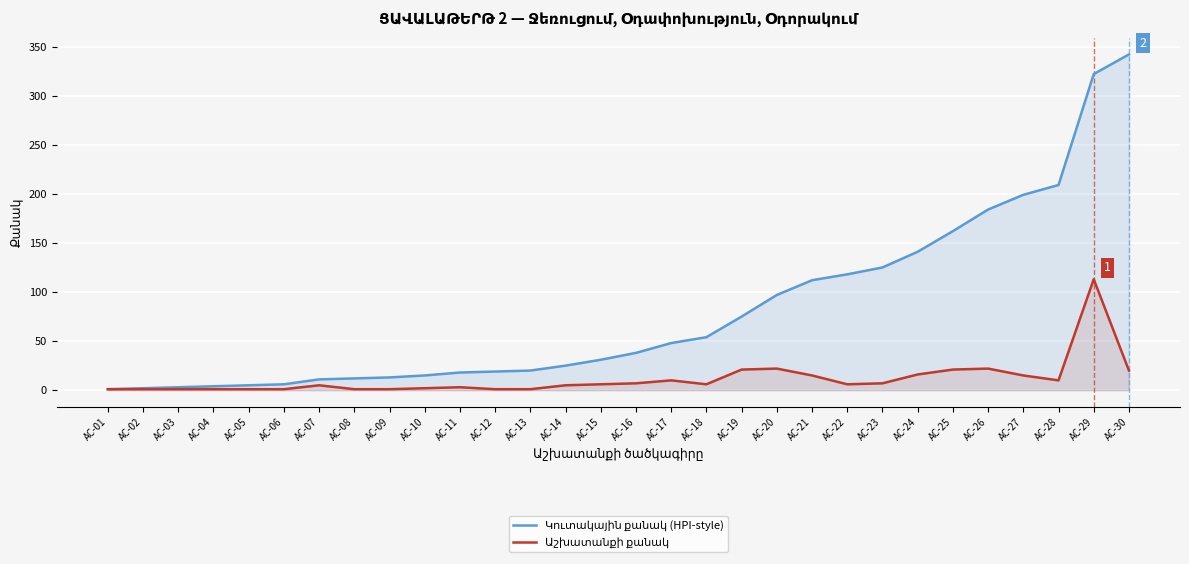

What are all the series names shown in the legend?

Կուտակային քանակ (HPI-style), Աշխատանքի քանակ